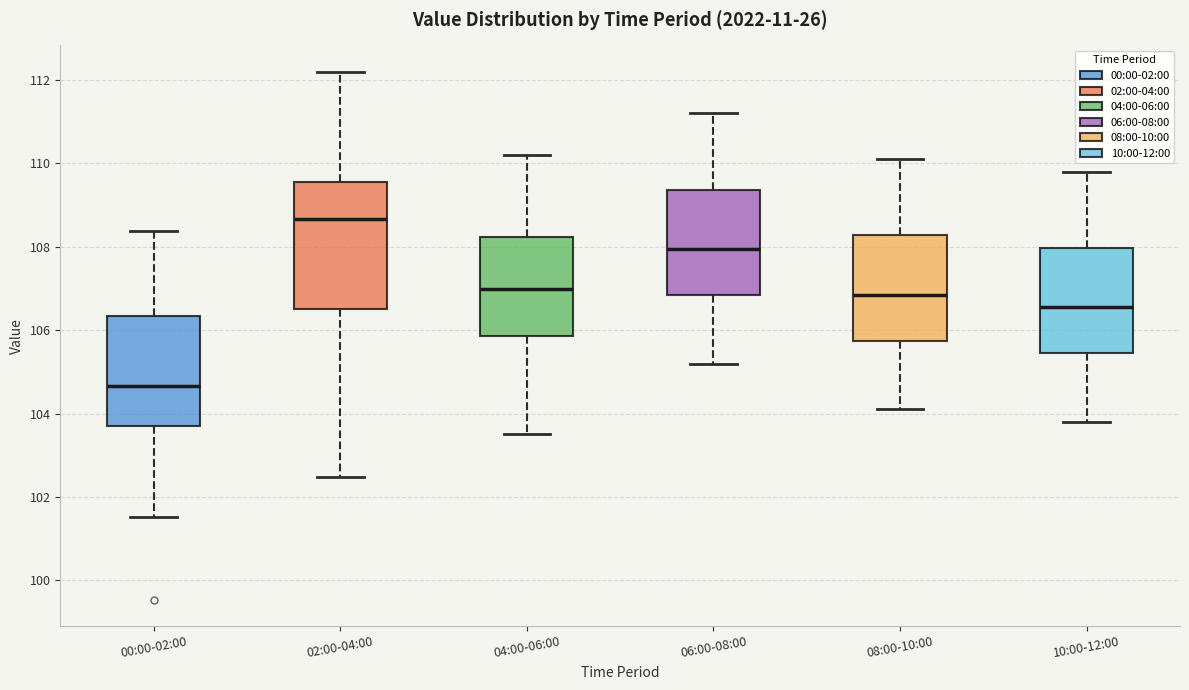

Where is the upper edge of the box for 10:00-12:00 on the y-axis? The values are not printed on the chart, so give them approximately, as read against the axis.

108.0